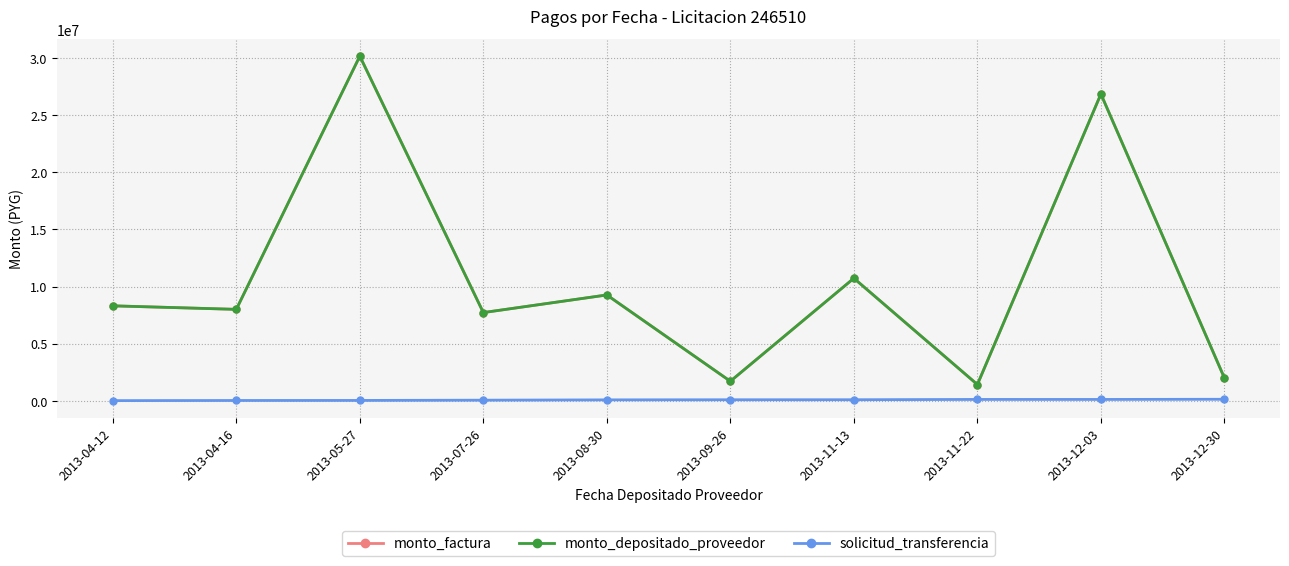

Does the chart have visible grid lines?

Yes